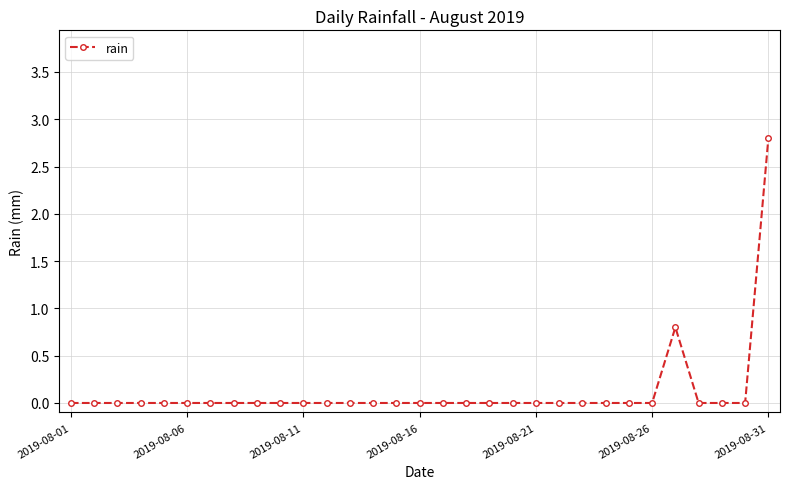

What is the difference between the second highest and minimum values?

0.8